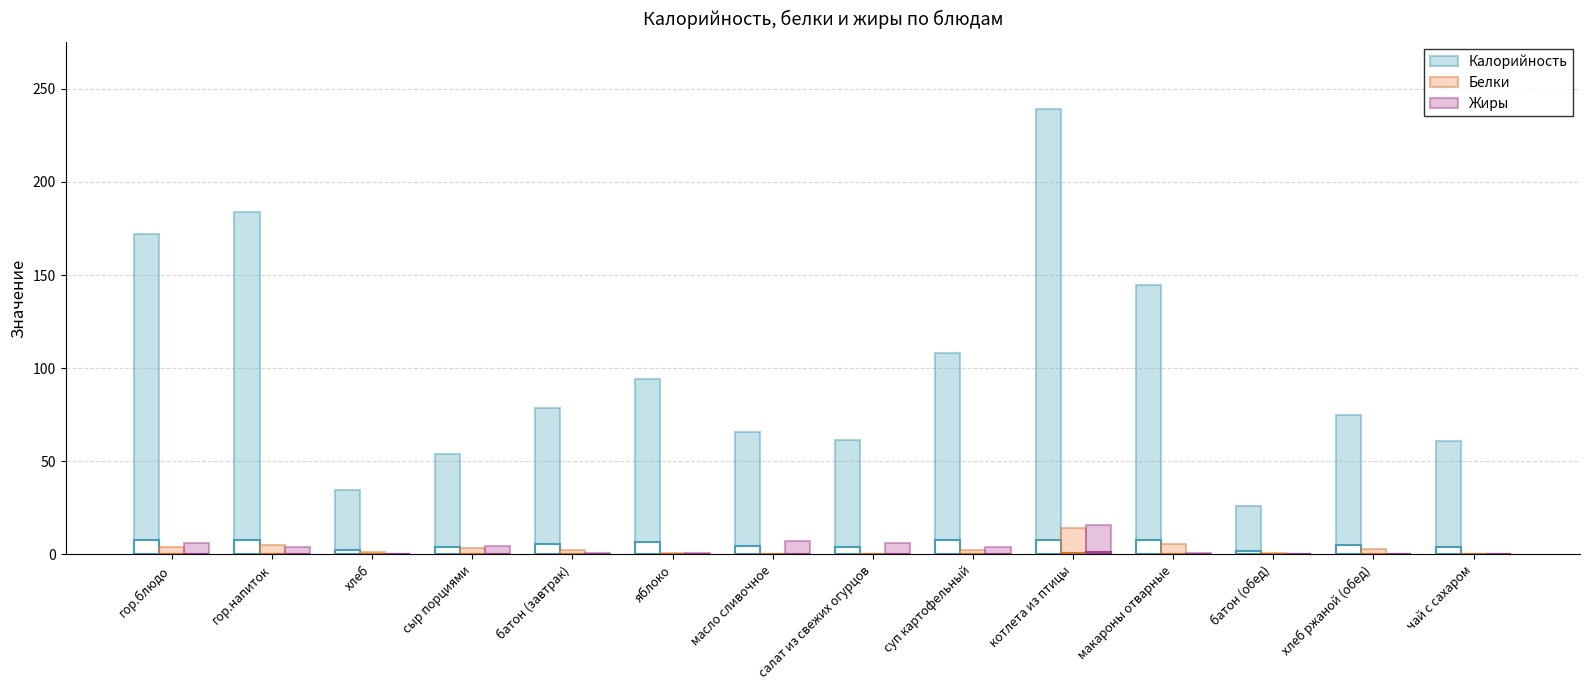

What is the value of the Калорийность bar at the 11th from the left?

144.9